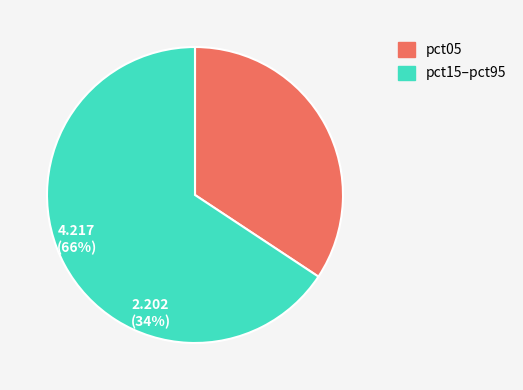

Which category has the biggest portion of the pie?

pct15–pct95